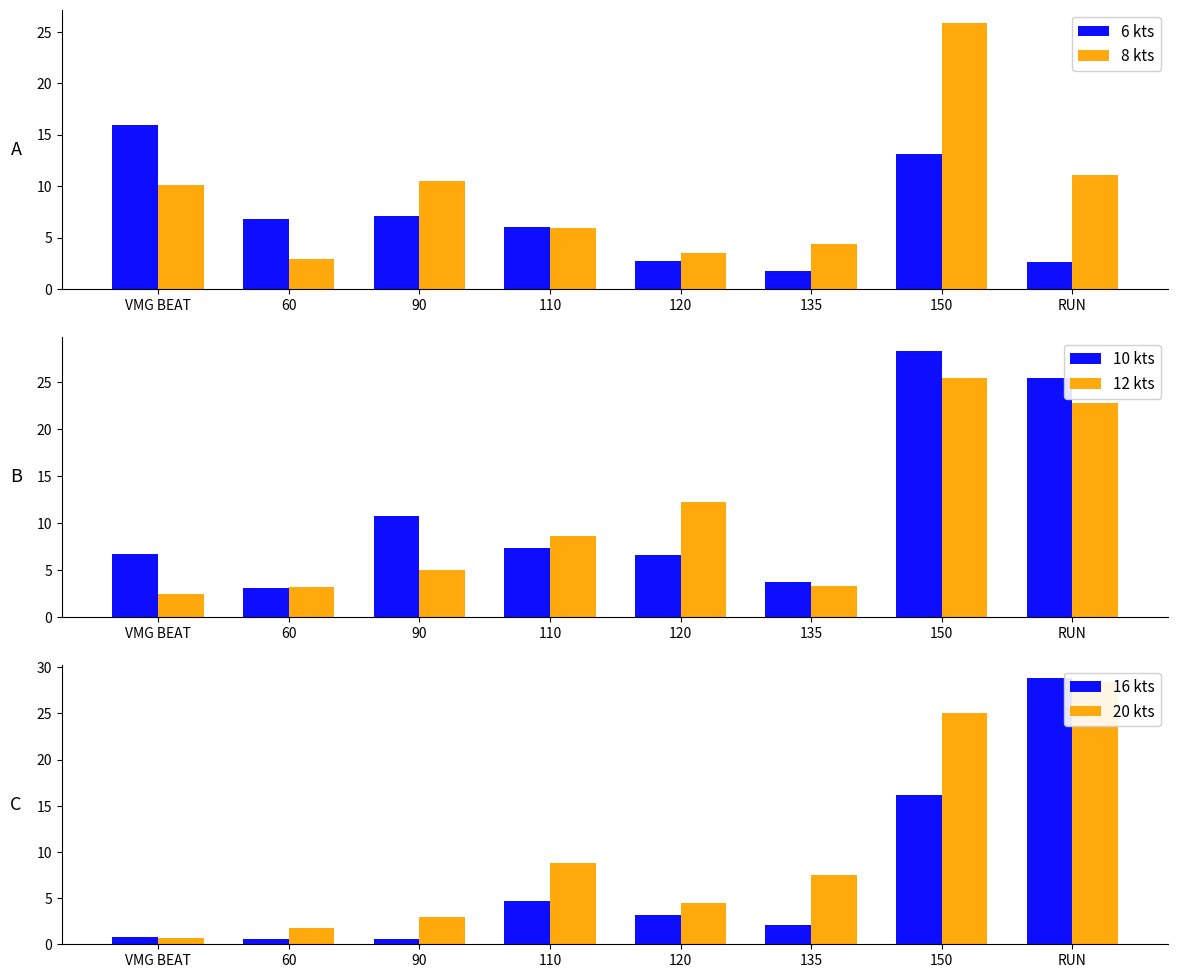

Read the 8 kts value at 120.

3.5